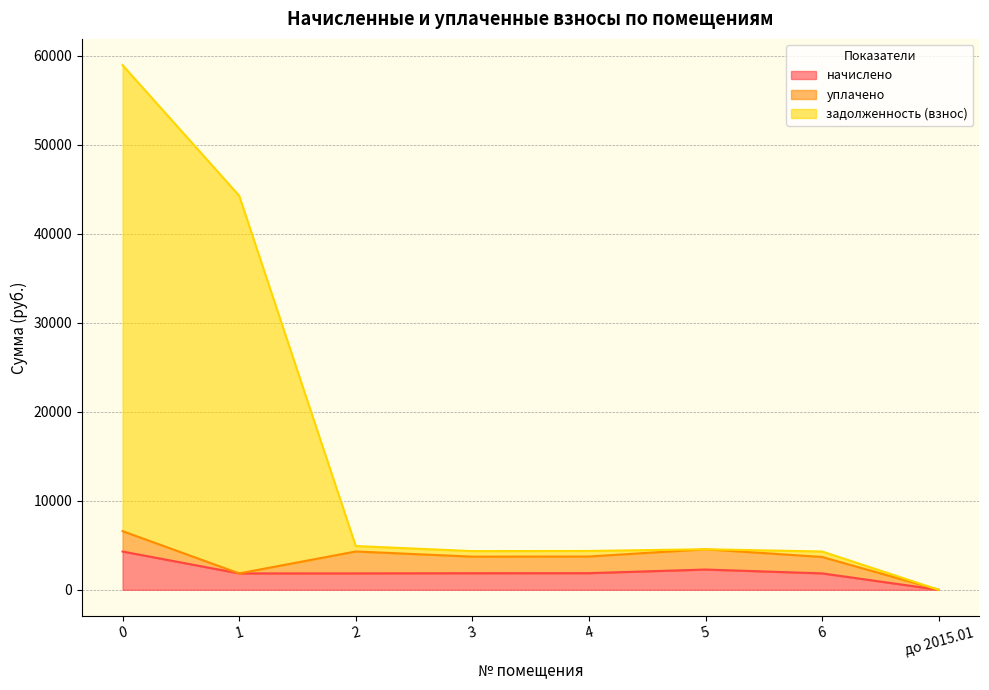

Which category has the lowest value in the начислено series?

до 2015.01